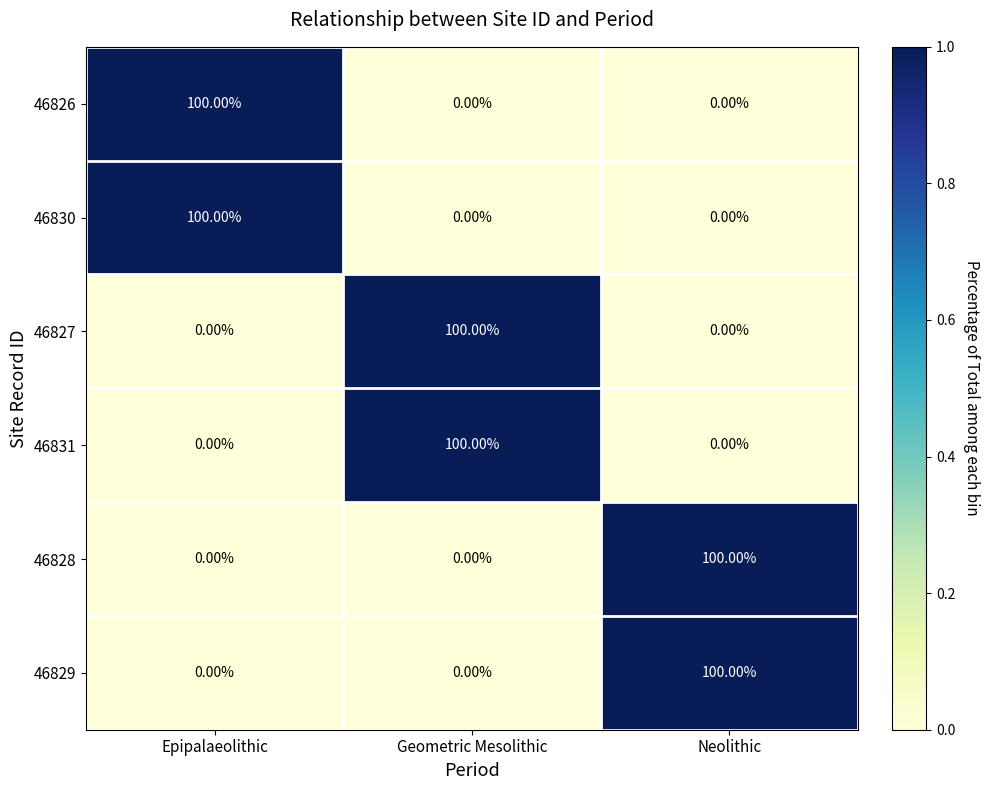

At which label does 46828 reach its peak?

Neolithic